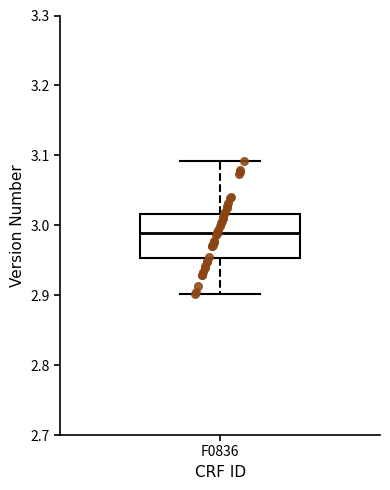

Read this box plot against the y-axis: the position of the median line, the range covered by the box, and the ends of both whiskers. The values are not printed on the chart, so give them approximately, as read against the axis.

median 2.99, box 2.95 to 3.02, whiskers 2.90 to 3.09